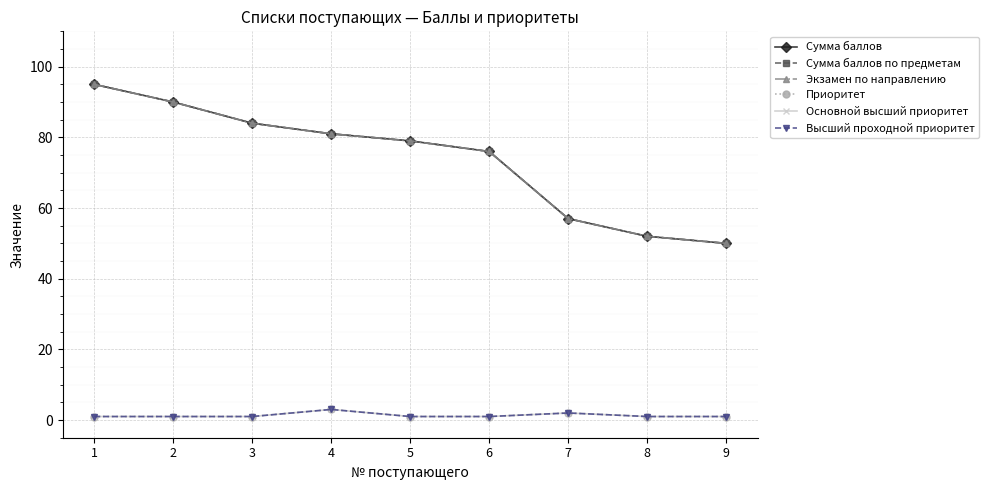

Does the chart have visible grid lines?

Yes